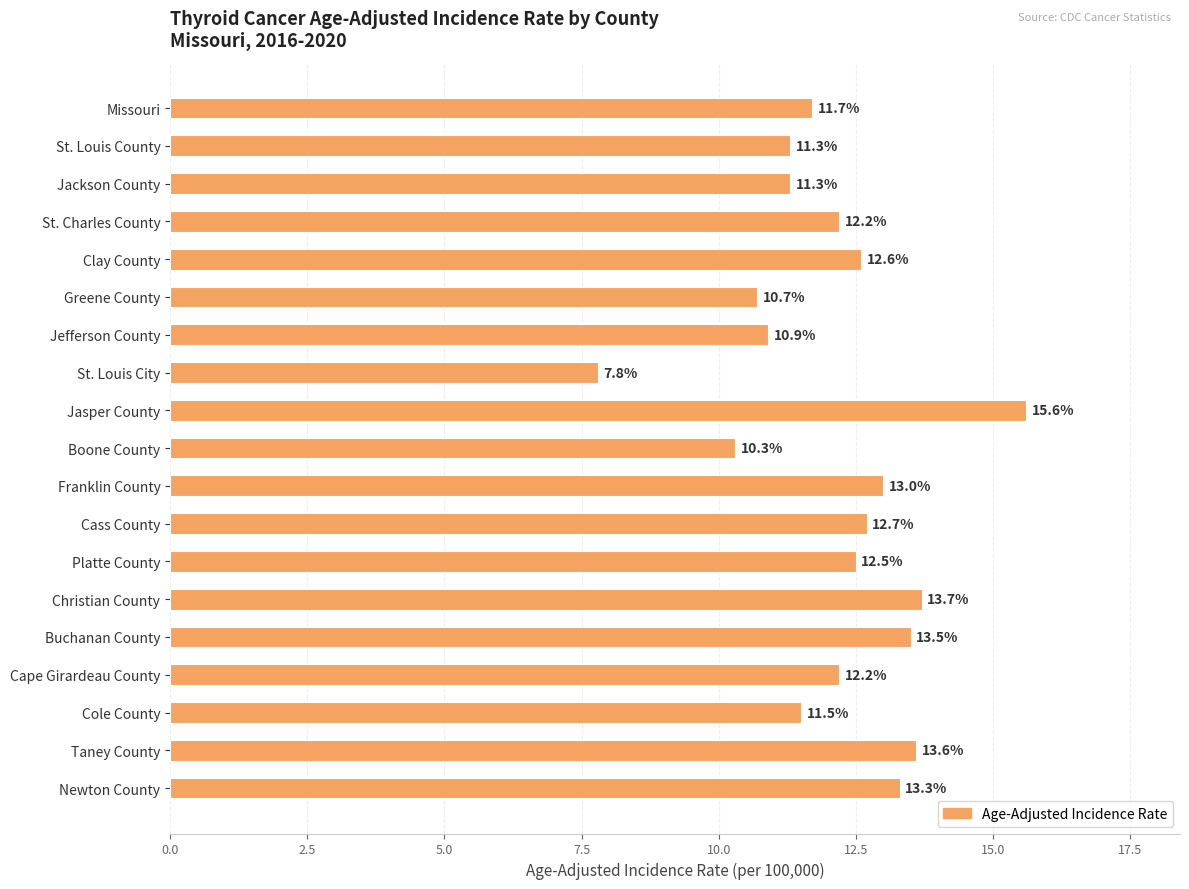

At which label is the value closest to 11?

Jefferson County